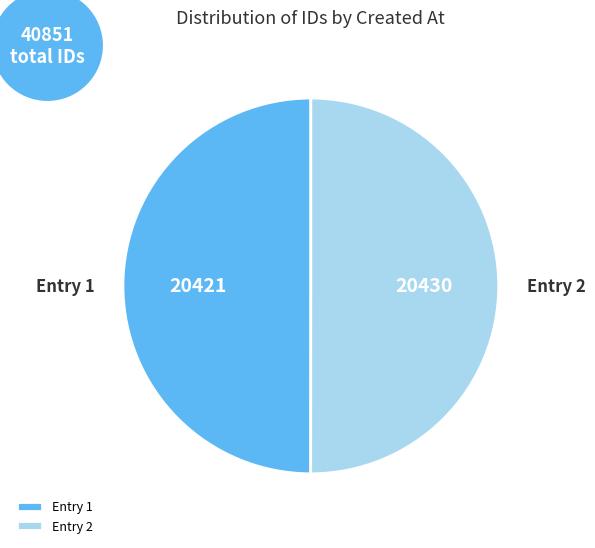

Is it true that Entry 2 is 65% of the pie?

False